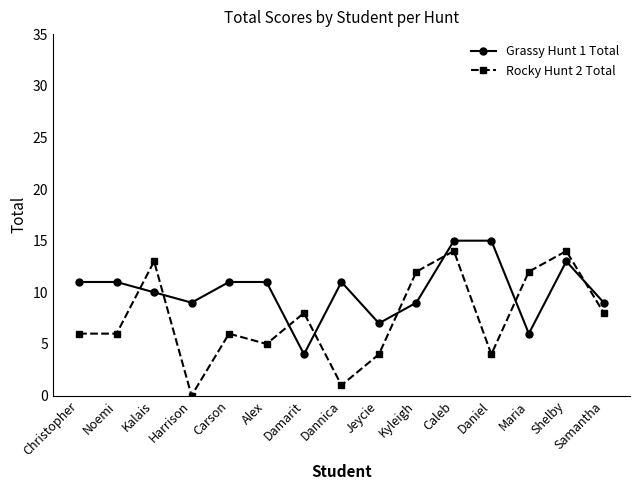

What is the label of the 14th point from the left?

Shelby